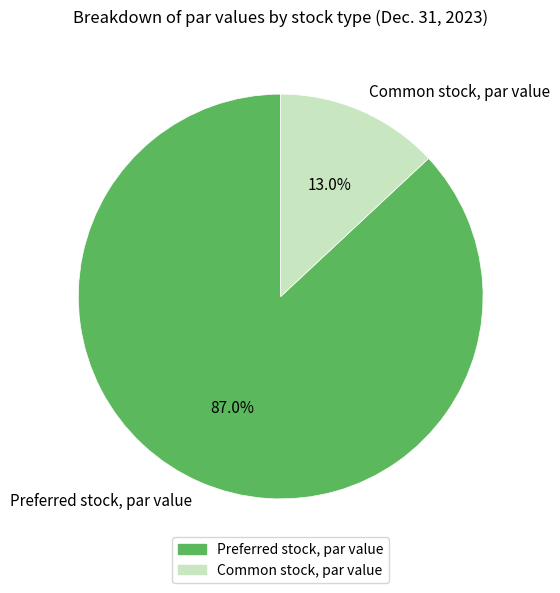

Does Common stock, par value represent more than half of the total?

No